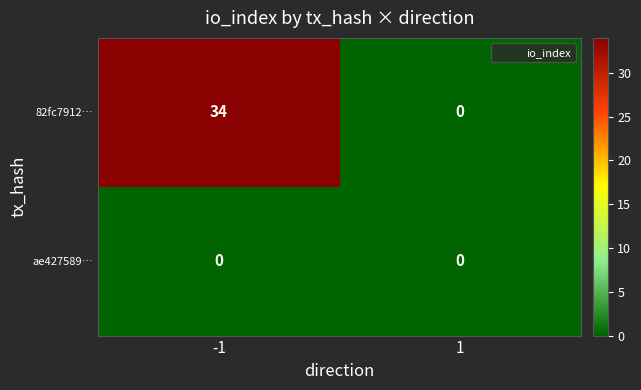

What is the total value across all series at -1?

34